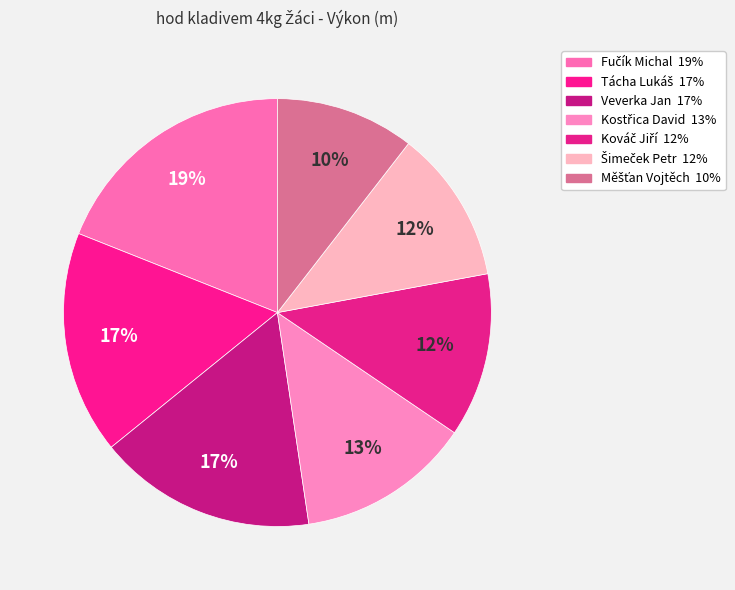

What percentage is the Veverka Jan slice, to the nearest percent?

17%